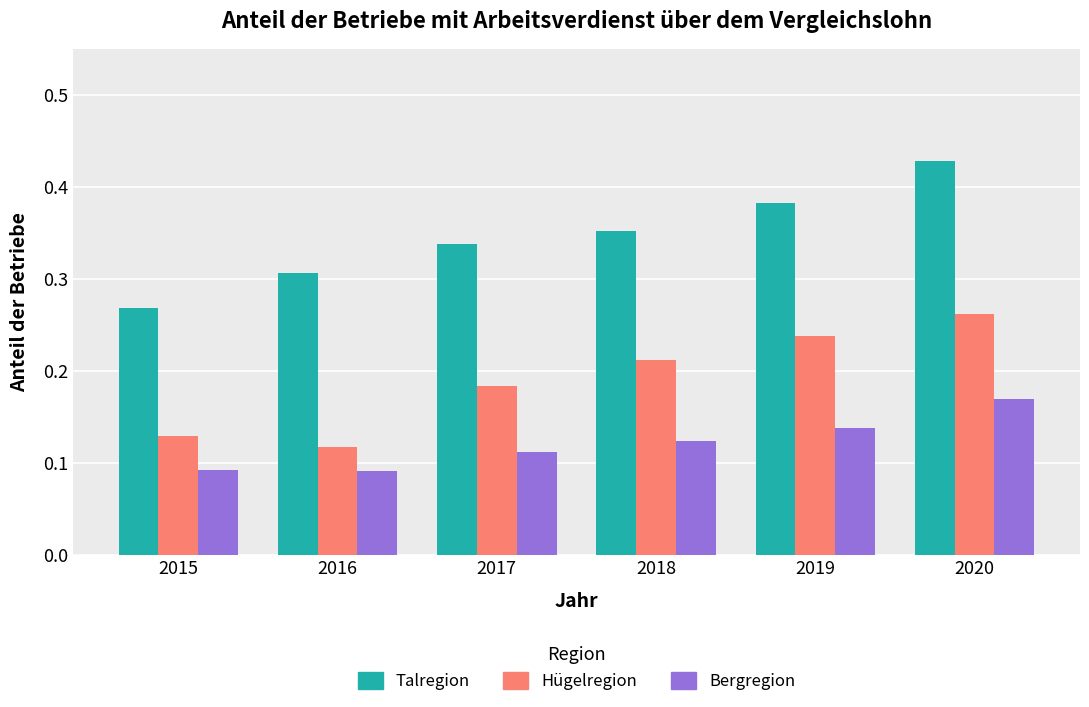

Which series has the largest total across all categories?

Talregion